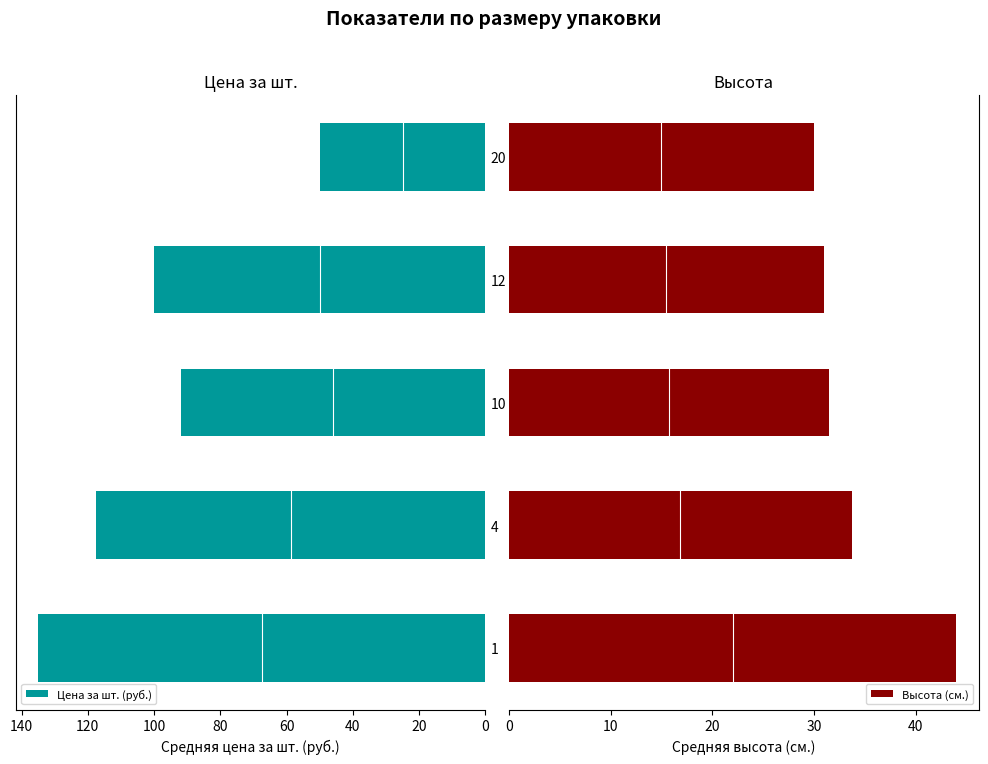

How many bars are there in each group?

2